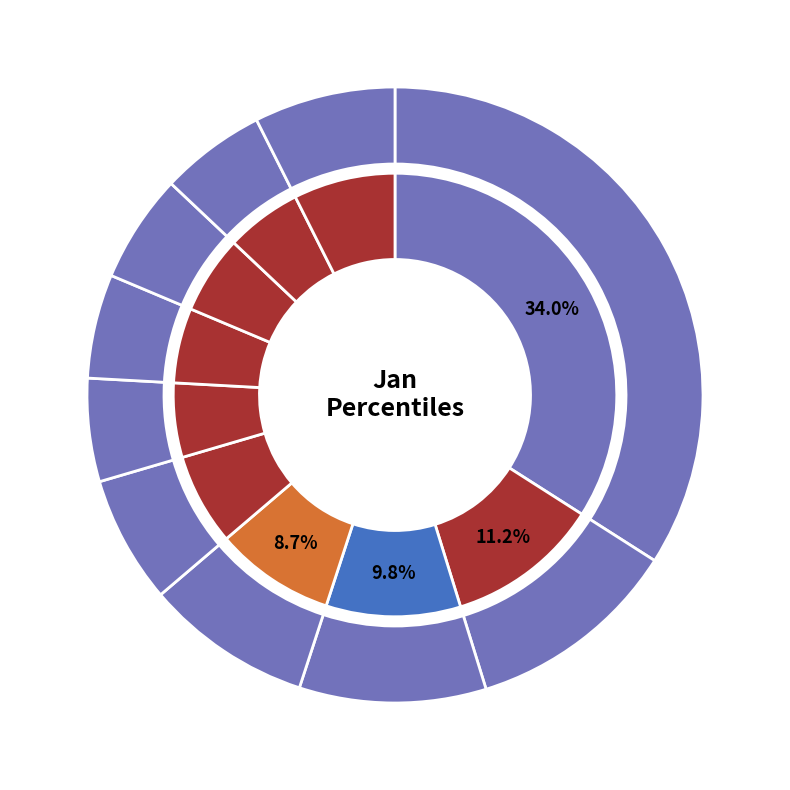

To the nearest percent, what is the difference between the largest and smallest slice percentages?

29%